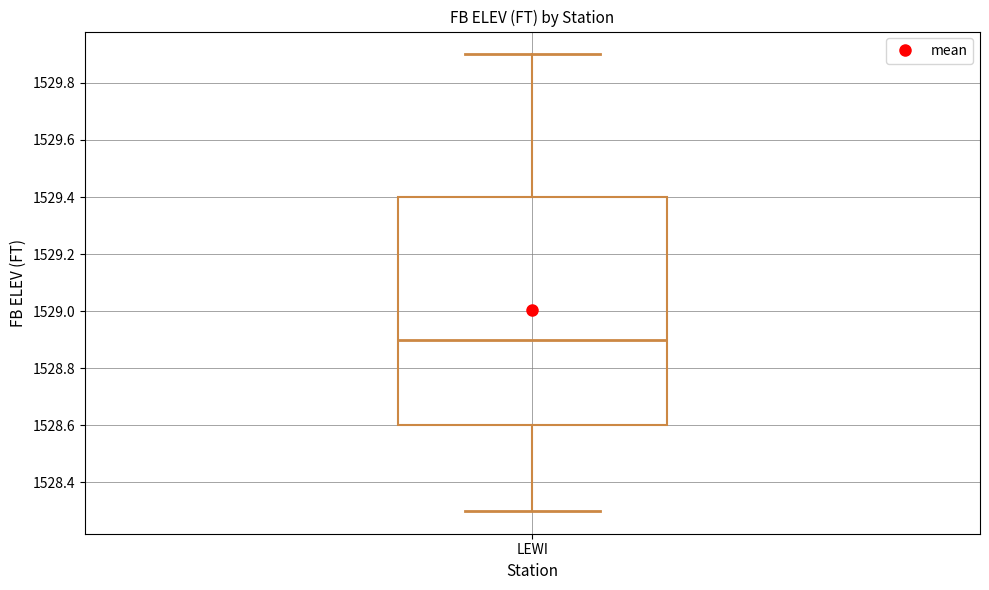

Where is the lower edge of the box for LEWI on the y-axis? The values are not printed on the chart, so give them approximately, as read against the axis.

1528.6